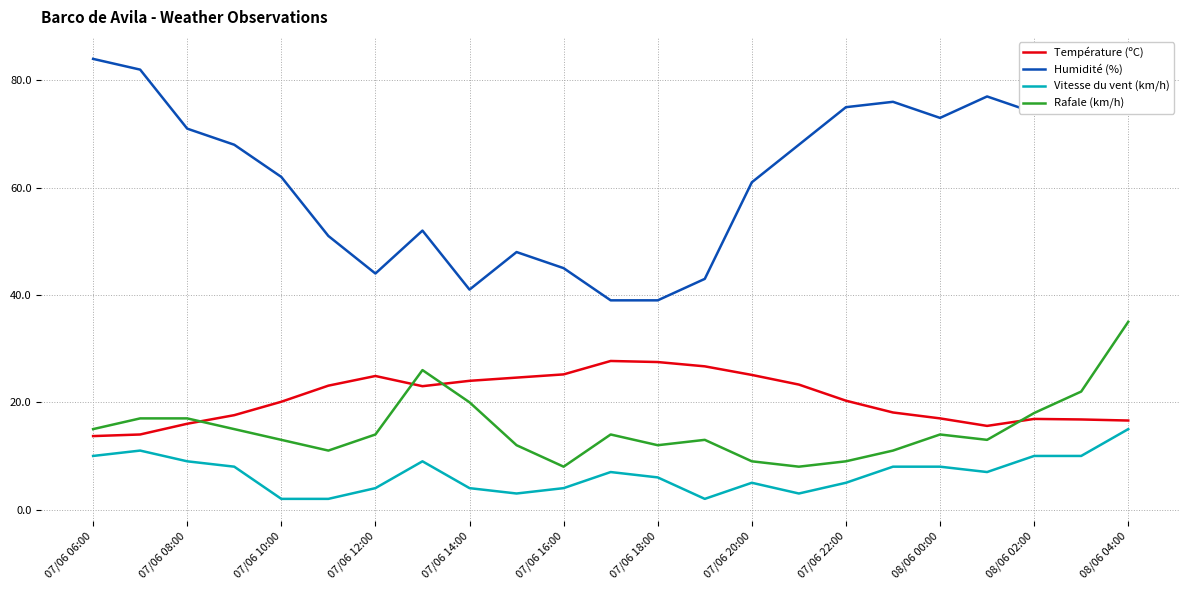

Which series has the largest total across all categories?

Humidité (%)